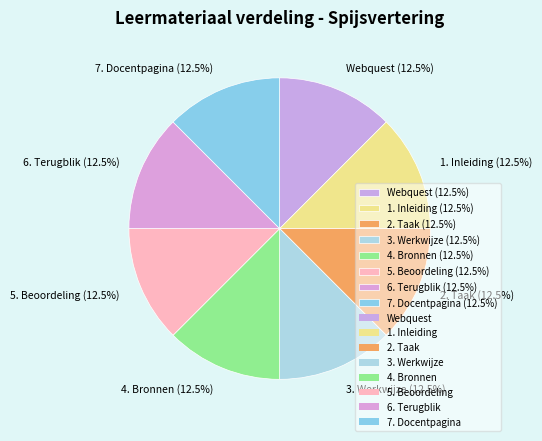

To the nearest percent, what is the average slice percentage?

12%